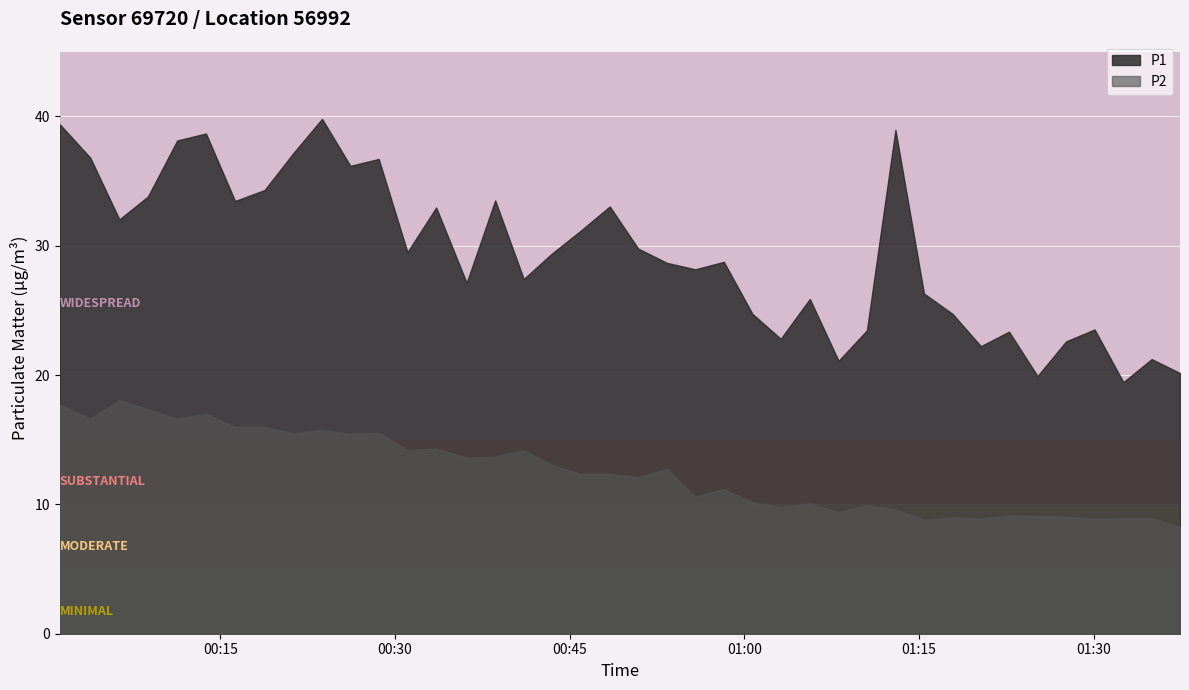

What is the label of the 37th point from the right?

2023-03-23T00:08:47